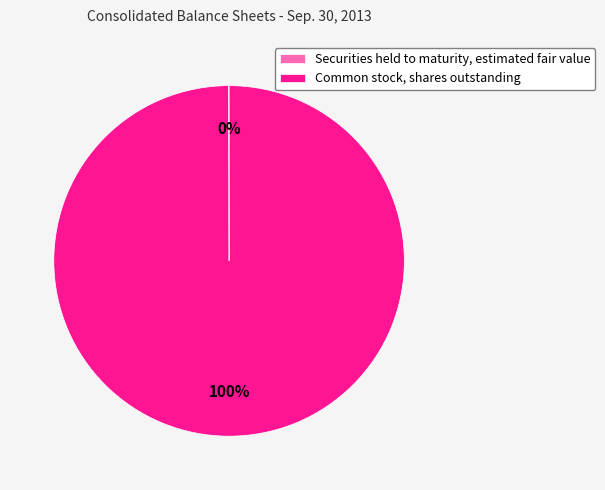

What percentage is the Common stock, shares outstanding slice, to the nearest percent?

100%